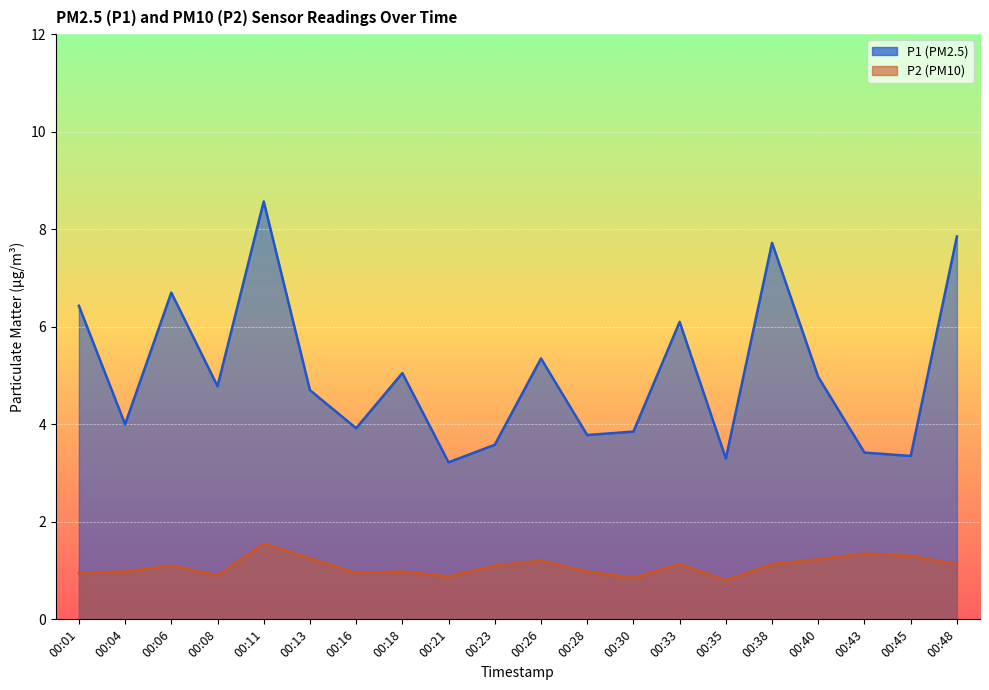

Where does the P2 series first go above 1?

00:06